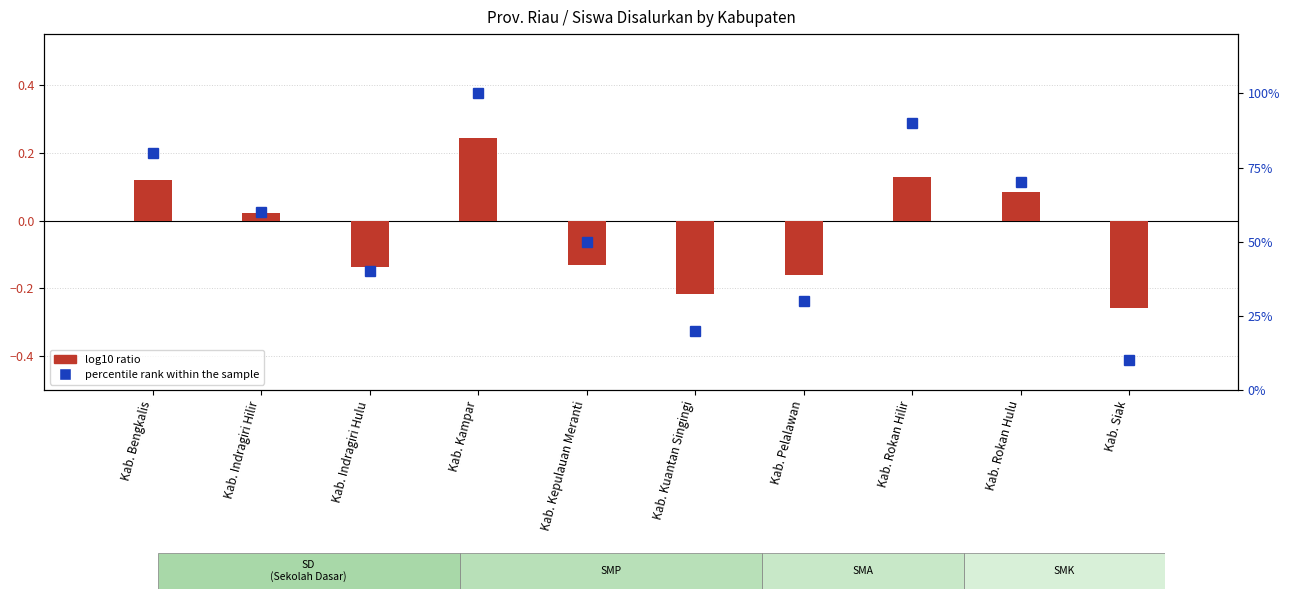

Reading left to right, transcribe all the data shown in this chart.

log10 ratio: Kab. Bengkalis=0.1	Kab. Indragiri Hilir=0.0	Kab. Indragiri Hulu=-0.1	Kab. Kampar=0.2	Kab. Kepulauan Meranti=-0.1	Kab. Kuantan Singingi=-0.2	Kab. Pelalawan=-0.2	Kab. Rokan Hilir=0.1	Kab. Rokan Hulu=0.1	Kab. Siak=-0.3
percentile rank within the sample: Kab. Bengkalis=80.0	Kab. Indragiri Hilir=60.0	Kab. Indragiri Hulu=40.0	Kab. Kampar=100.0	Kab. Kepulauan Meranti=50.0	Kab. Kuantan Singingi=20.0	Kab. Pelalawan=30.0	Kab. Rokan Hilir=90.0	Kab. Rokan Hulu=70.0	Kab. Siak=10.0